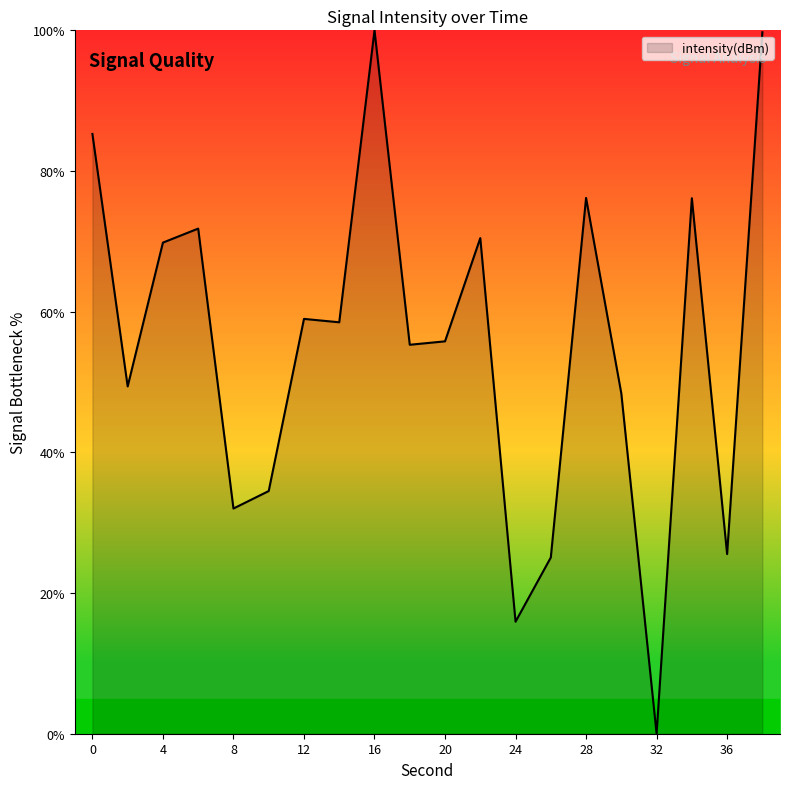

How many lines are shown in the chart?

1